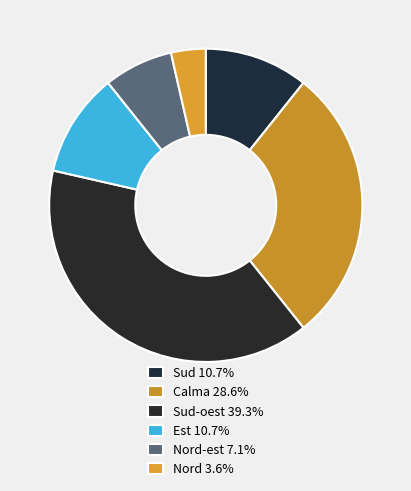

Is there any slice that represents more than half of the pie?

No